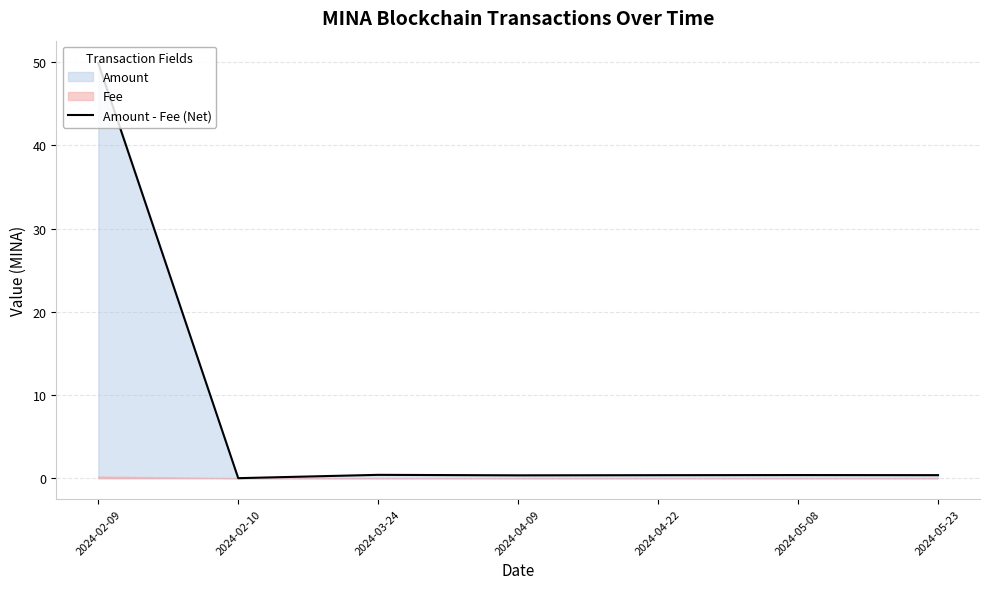

Rank the categories by value from lowest to highest.

2024-02-10, 2024-04-09, 2024-04-22, 2024-05-23, 2024-05-08, 2024-03-24, 2024-02-09